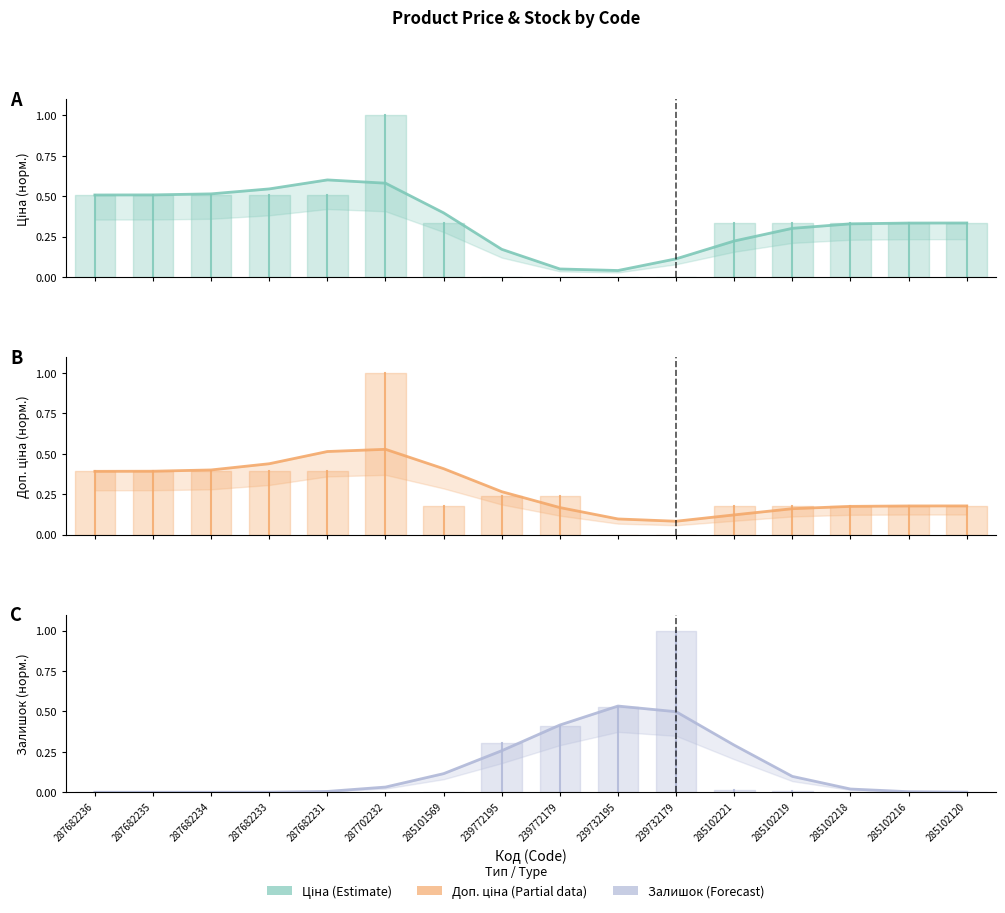

Which category has the highest value across all series?

287682231